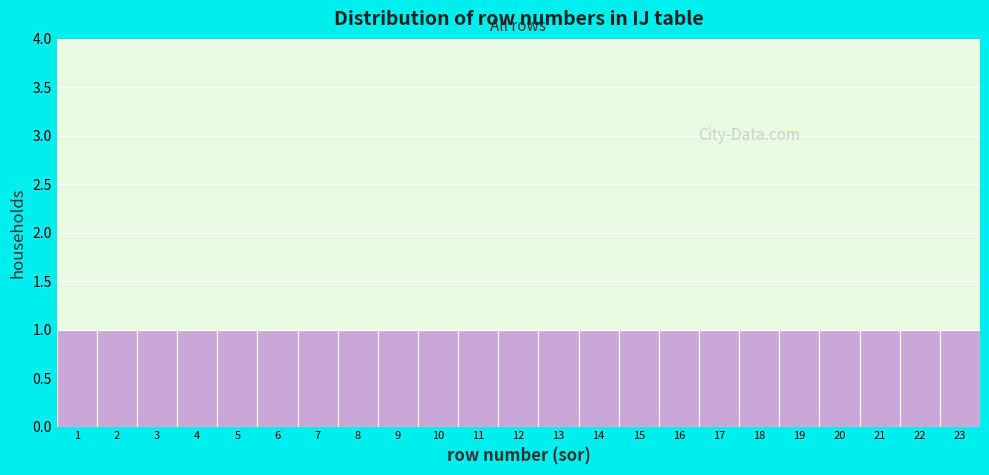

Reading left to right, transcribe this chart: for each bar, give the range it covers on the x-axis and its height. The values are not printed on the chart, so give them approximately, as read against the axis.

0.5 to 1.5: 1
1.5 to 2.5: 1
2.5 to 3.5: 1
3.5 to 4.5: 1
4.5 to 5.5: 1
5.5 to 6.5: 1
6.5 to 7.5: 1
7.5 to 8.5: 1
8.5 to 9.5: 1
9.5 to 10.5: 1
10.5 to 11.5: 1
11.5 to 12.5: 1
12.5 to 13.5: 1
13.5 to 14.5: 1
14.5 to 15.5: 1
15.5 to 16.5: 1
16.5 to 17.5: 1
17.5 to 18.5: 1
18.5 to 19.5: 1
19.5 to 20.5: 1
20.5 to 21.5: 1
21.5 to 22.5: 1
22.5 to 23.5: 1